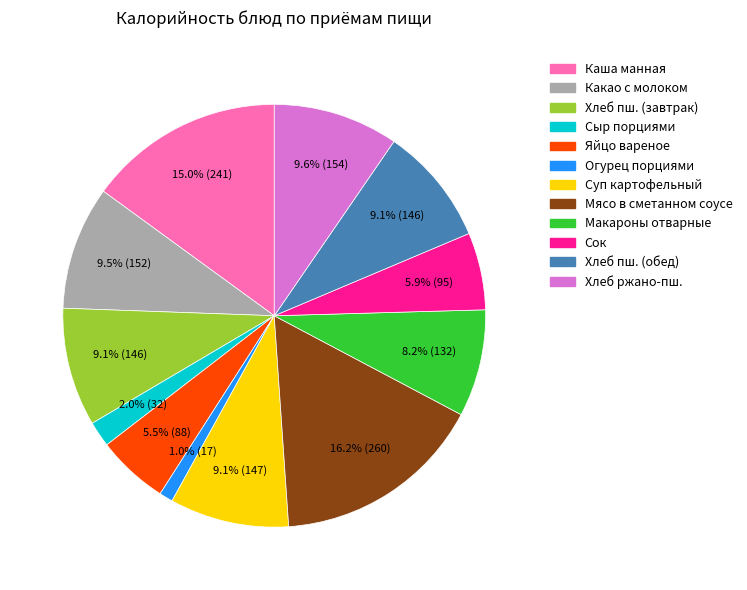

Count the number of slices in the pie.

12